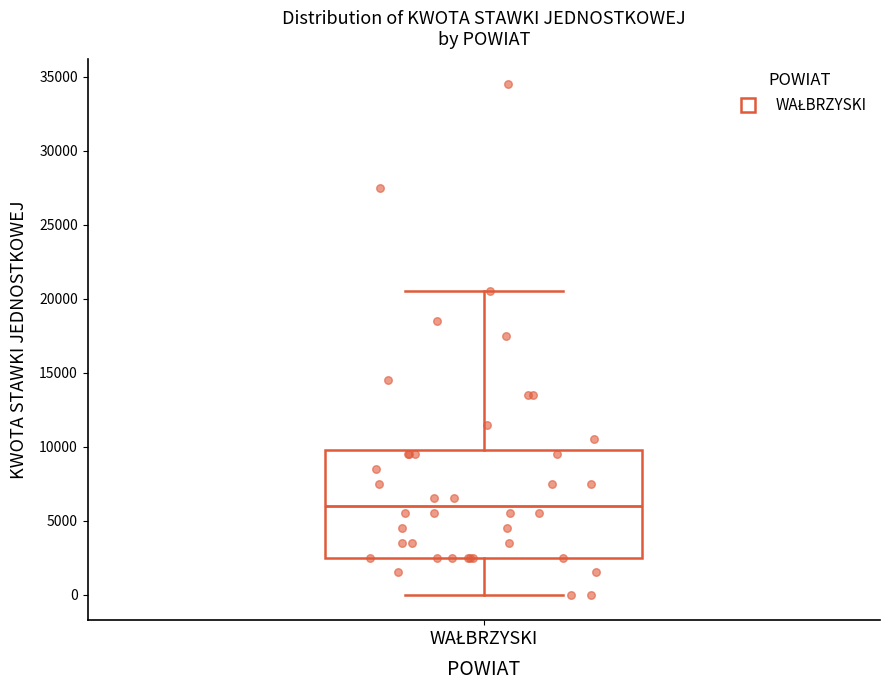

Where does the median line of the box for WAŁBRZYSKI sit on the y-axis? The values are not printed on the chart, so give them approximately, as read against the axis.

6000